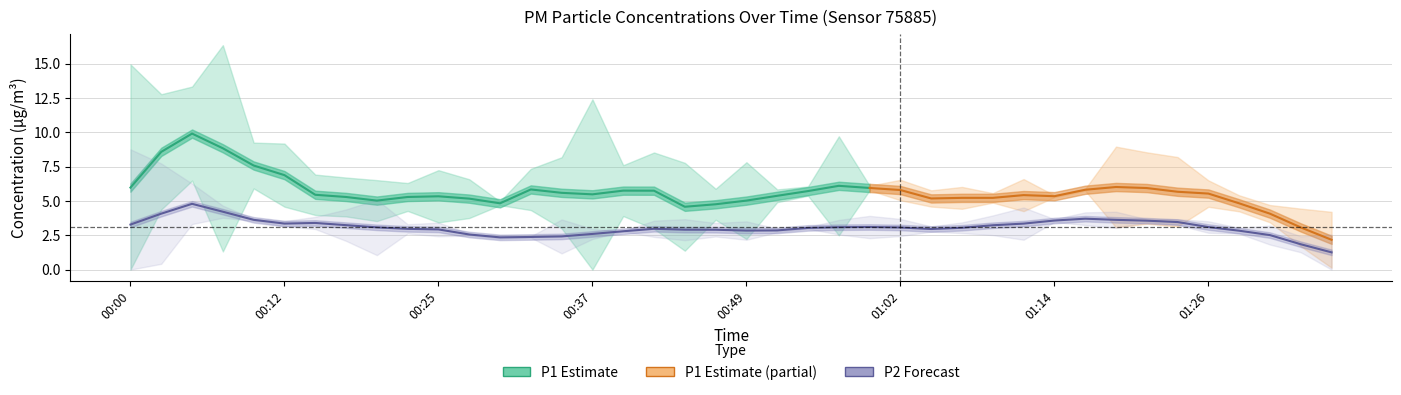

Between 00:10 and 00:20, which is larger?

00:10